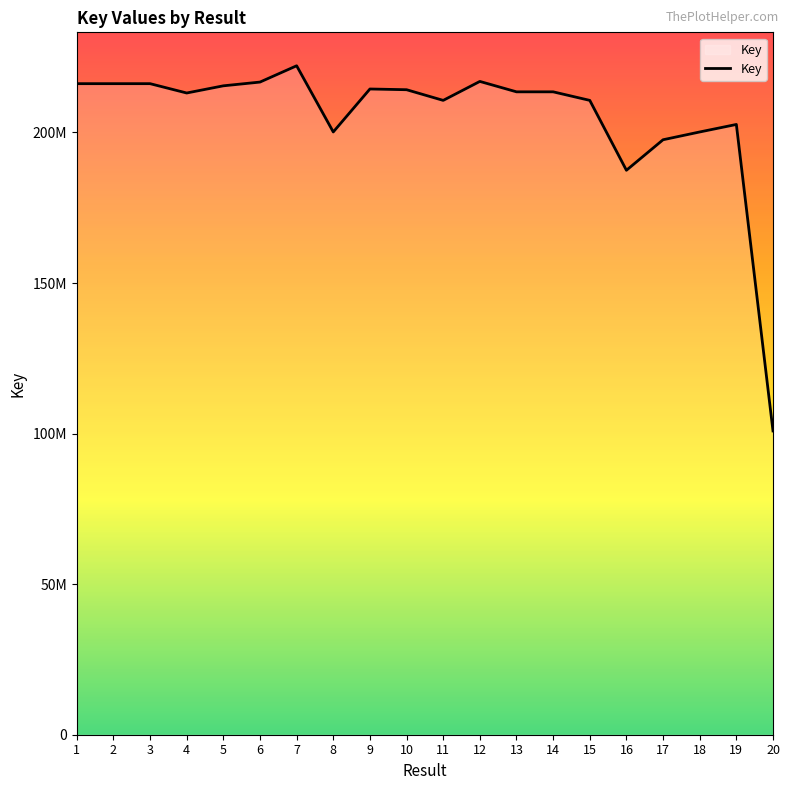

Does the chart have visible grid lines?

No